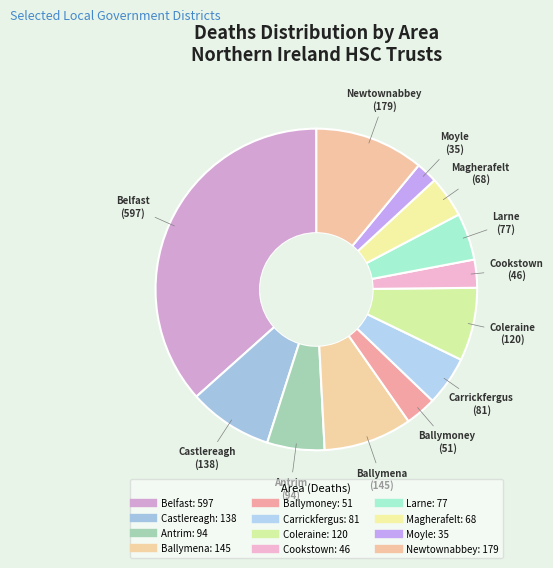

How many slices are in this pie chart?

12